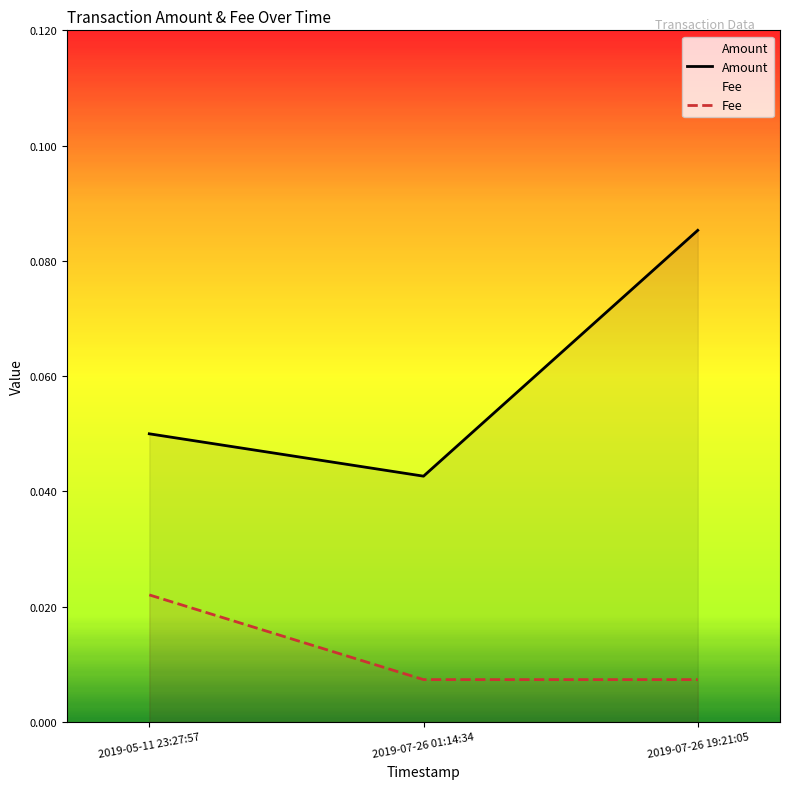

How many Amount values are between 0 and 1?

3